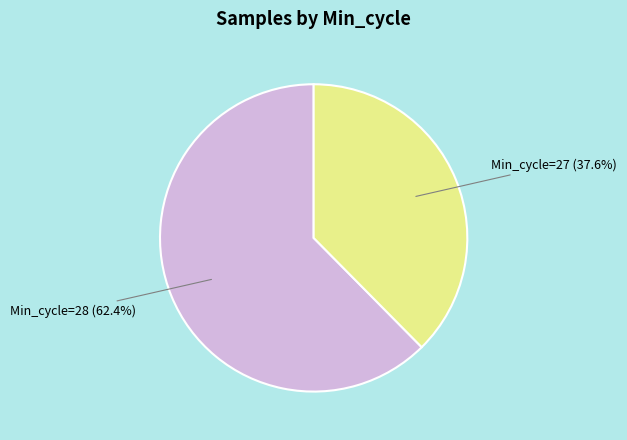

Is there any slice that represents more than half of the pie?

Yes